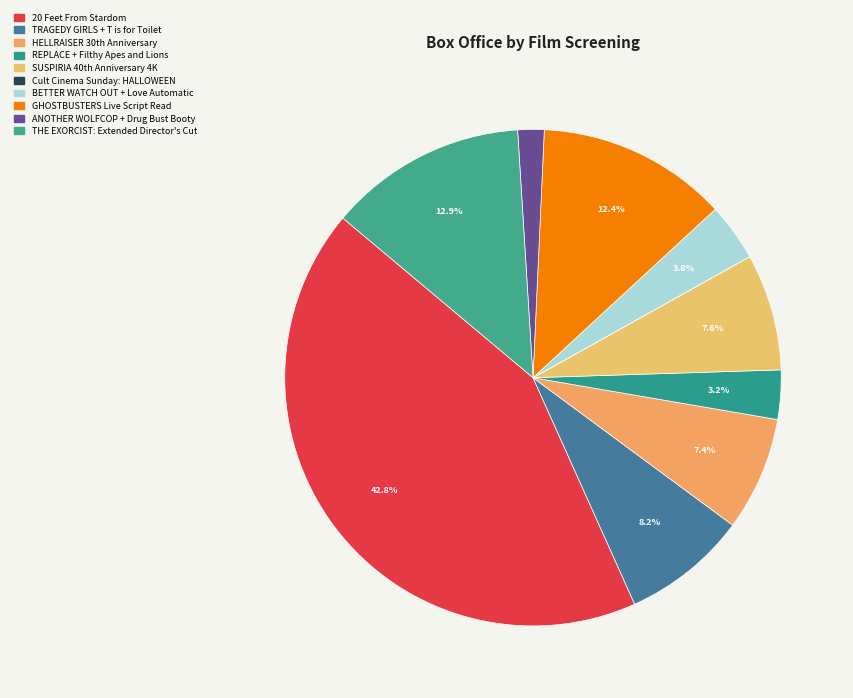

How many slices are in this pie chart?

10